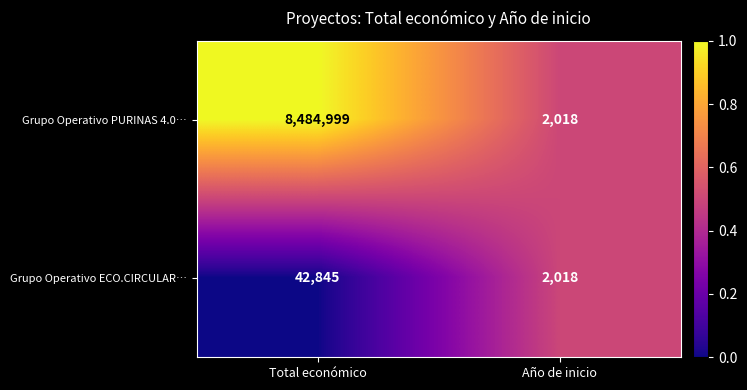

What is the maximum value shown in the chart?

8484999